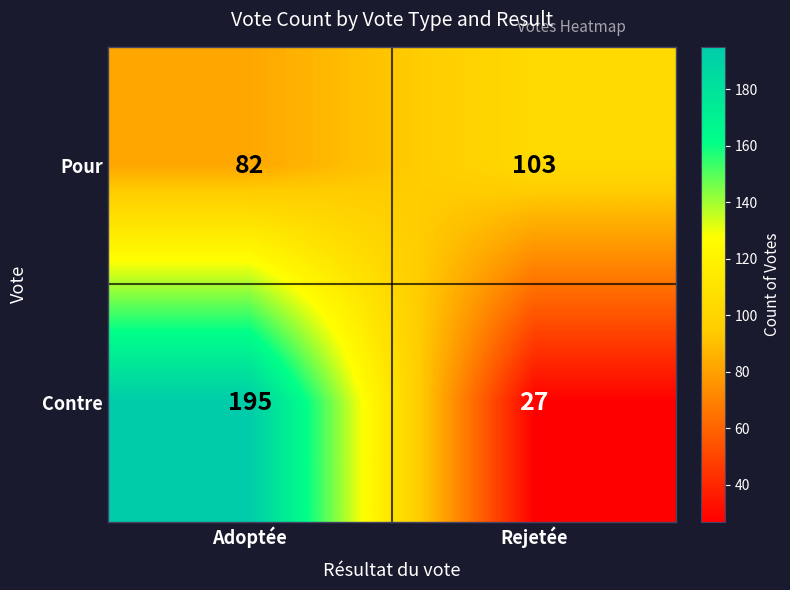

What is the spread (max minus min) of values at Adoptée?

113